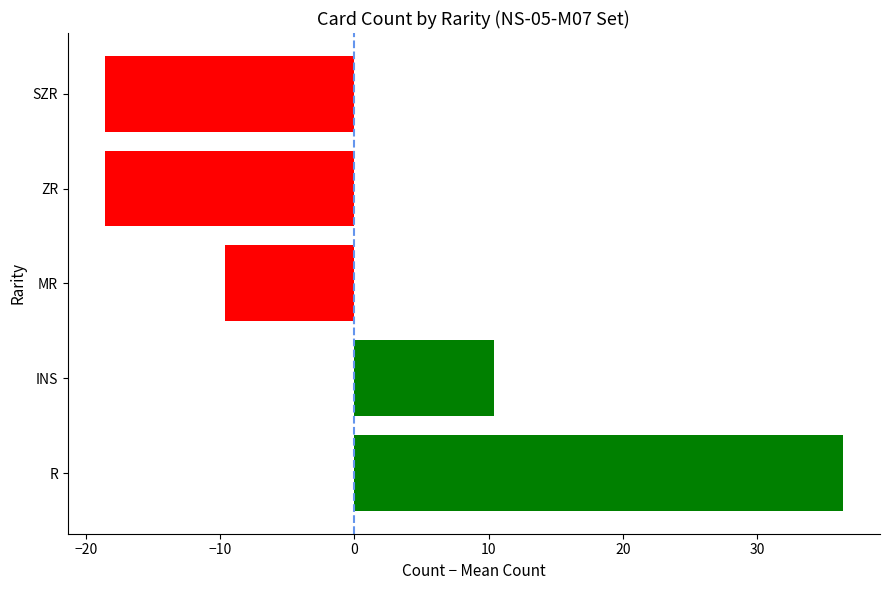

The value at R is 36.4. True or false?

True